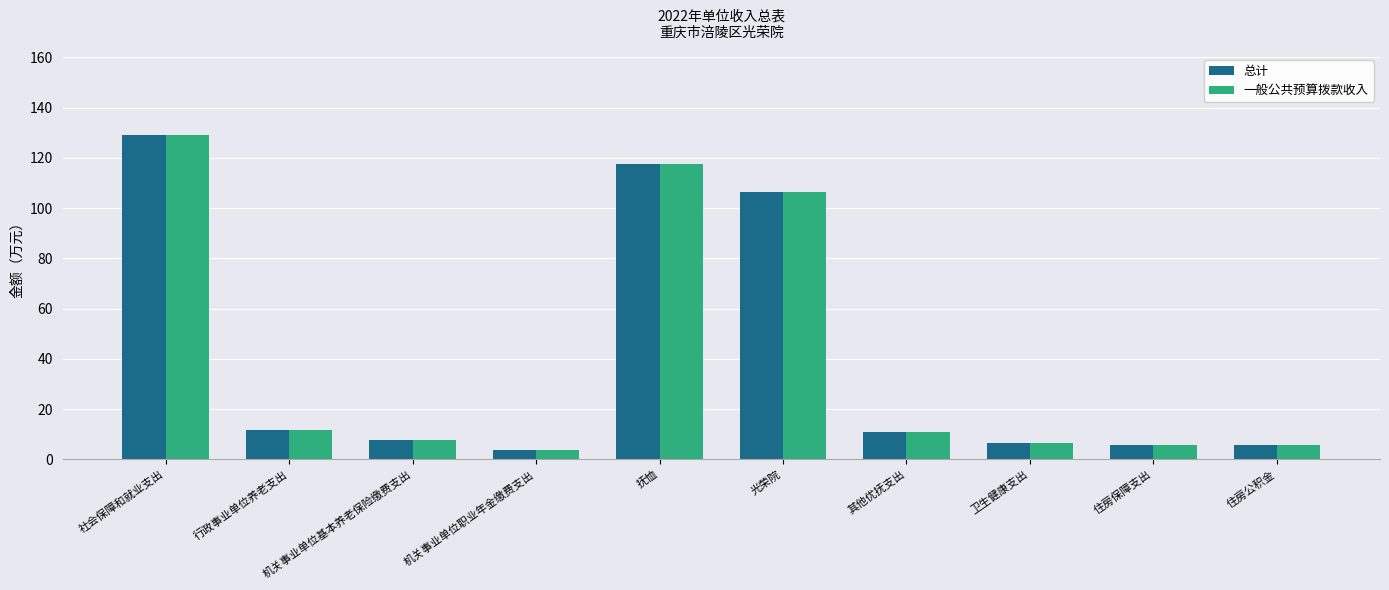

What is the average value of the 总计 series?

40.5